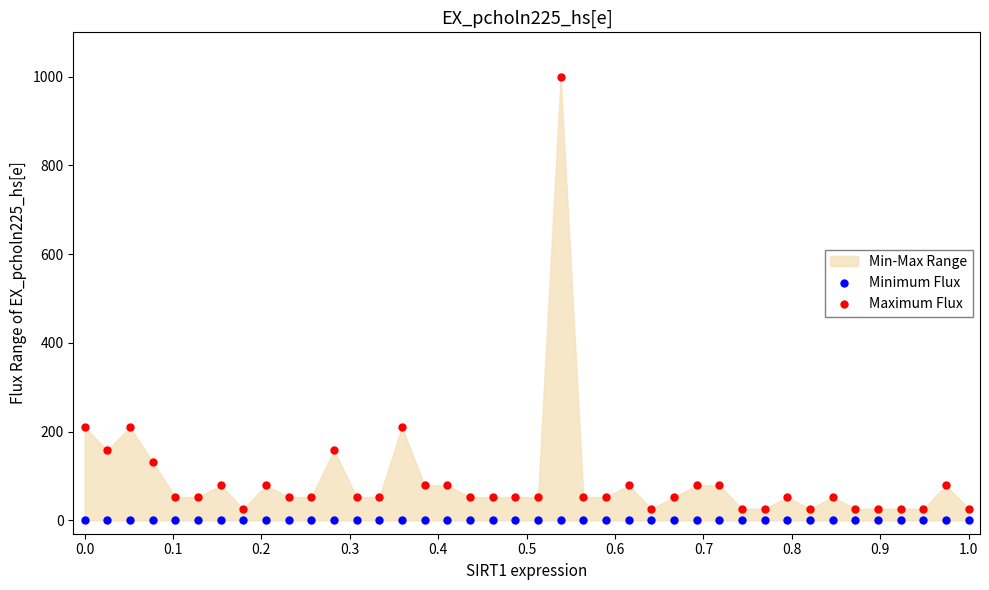

Which series contains the highest Y value?

Maximum Flux